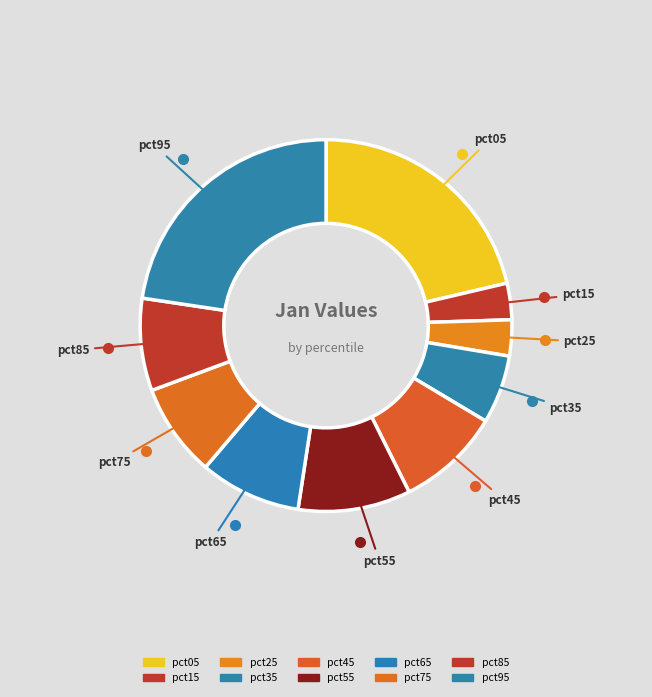

How many segments does this pie chart have?

10